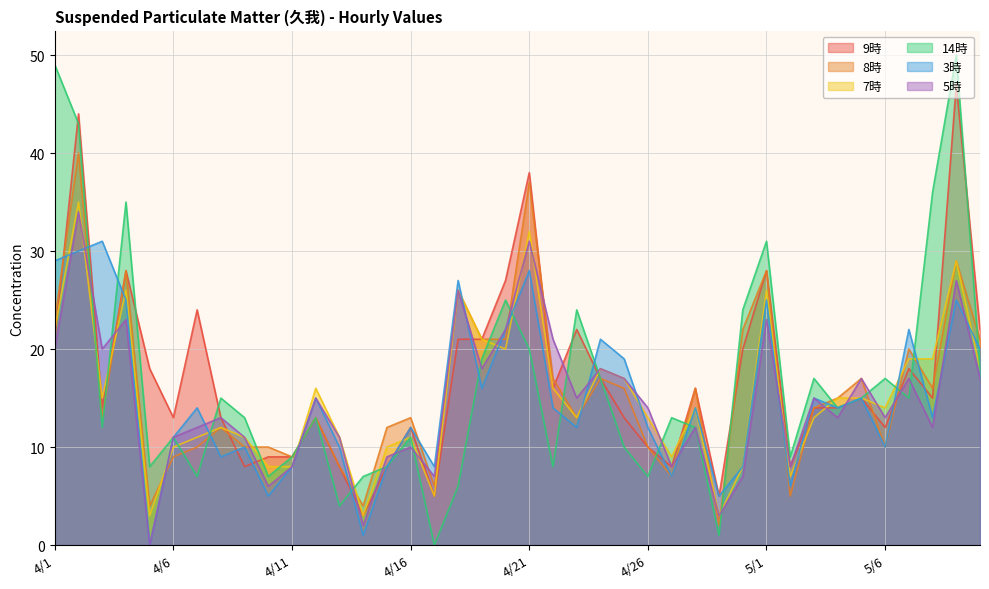

At which label does 7時 reach its minimum?

4/5